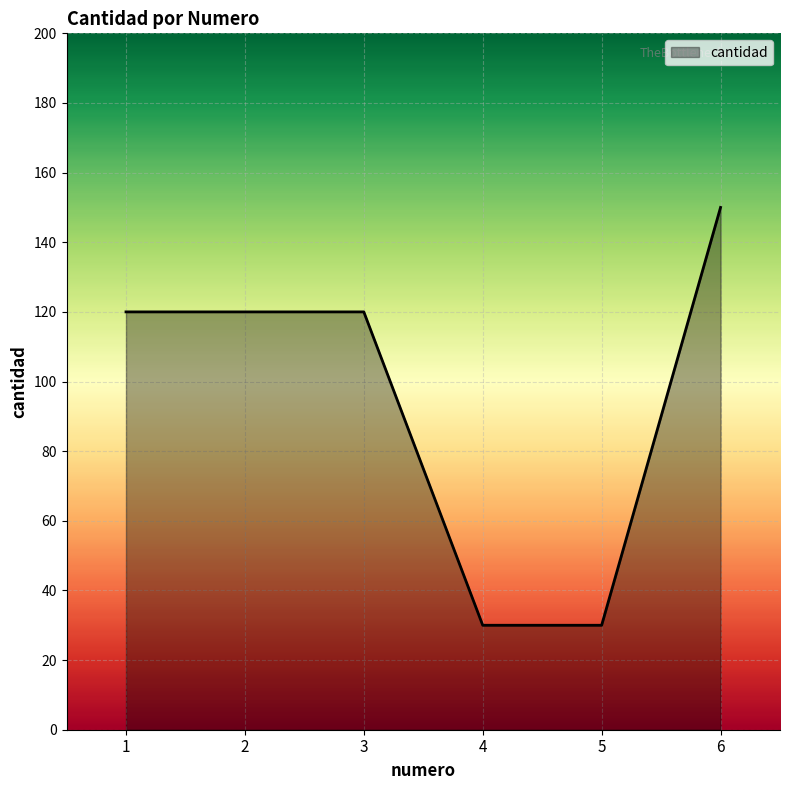

What is the difference between the second highest and minimum values?

90